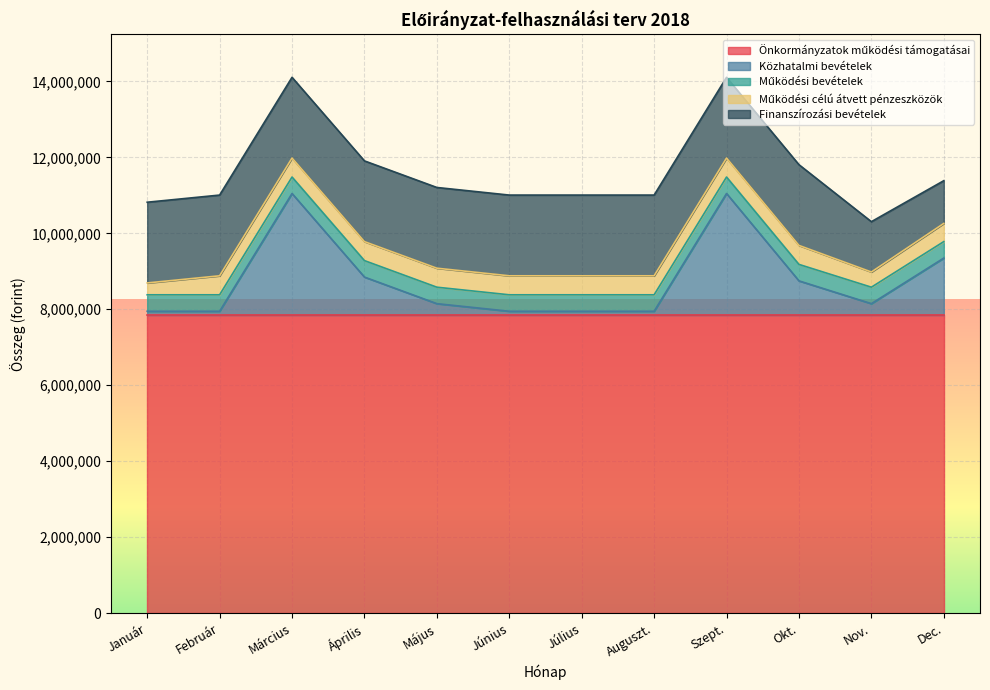

The Önkormányzatok működési támogatásai series shows 7847931 at Május. True or false?

True